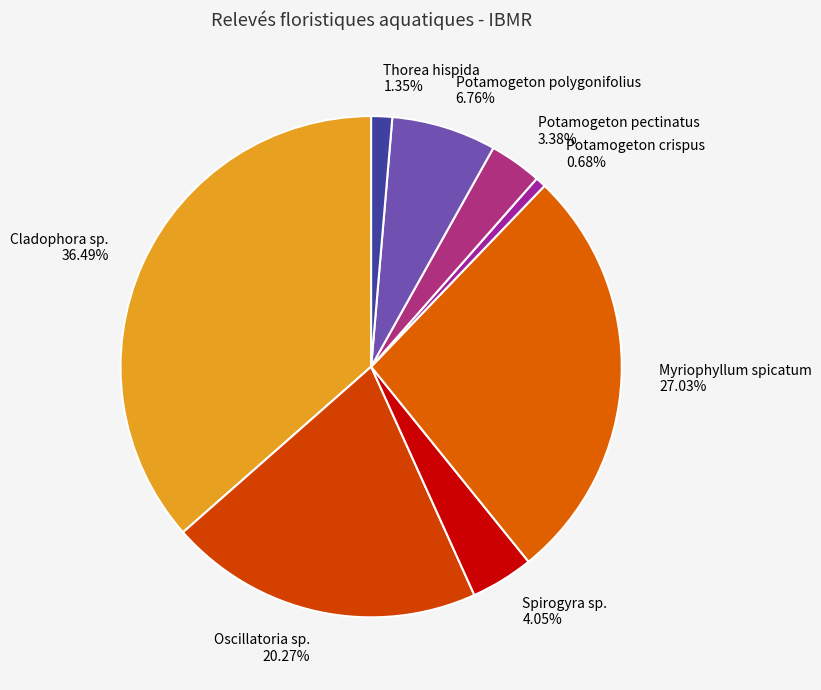

Is it true that Potamogeton polygonifolius is 7% of the pie?

True